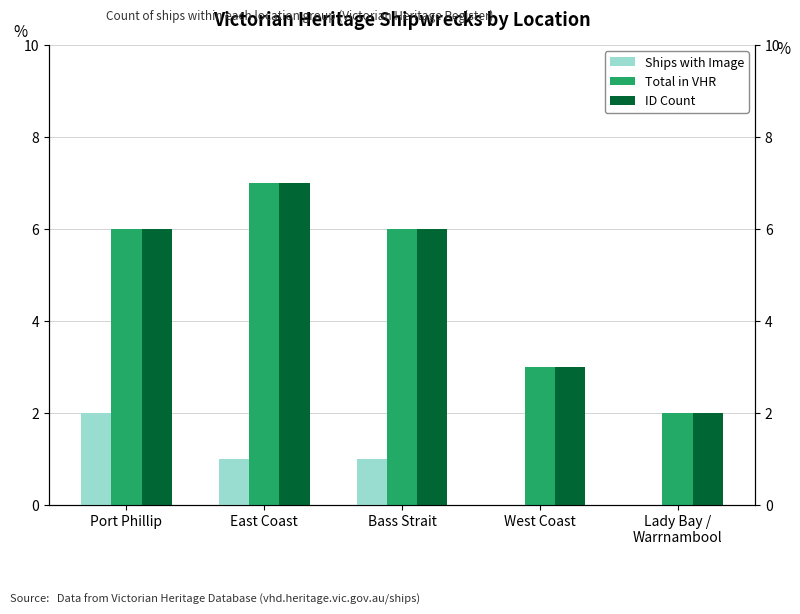

Which series has the largest total across all categories?

Total in VHR